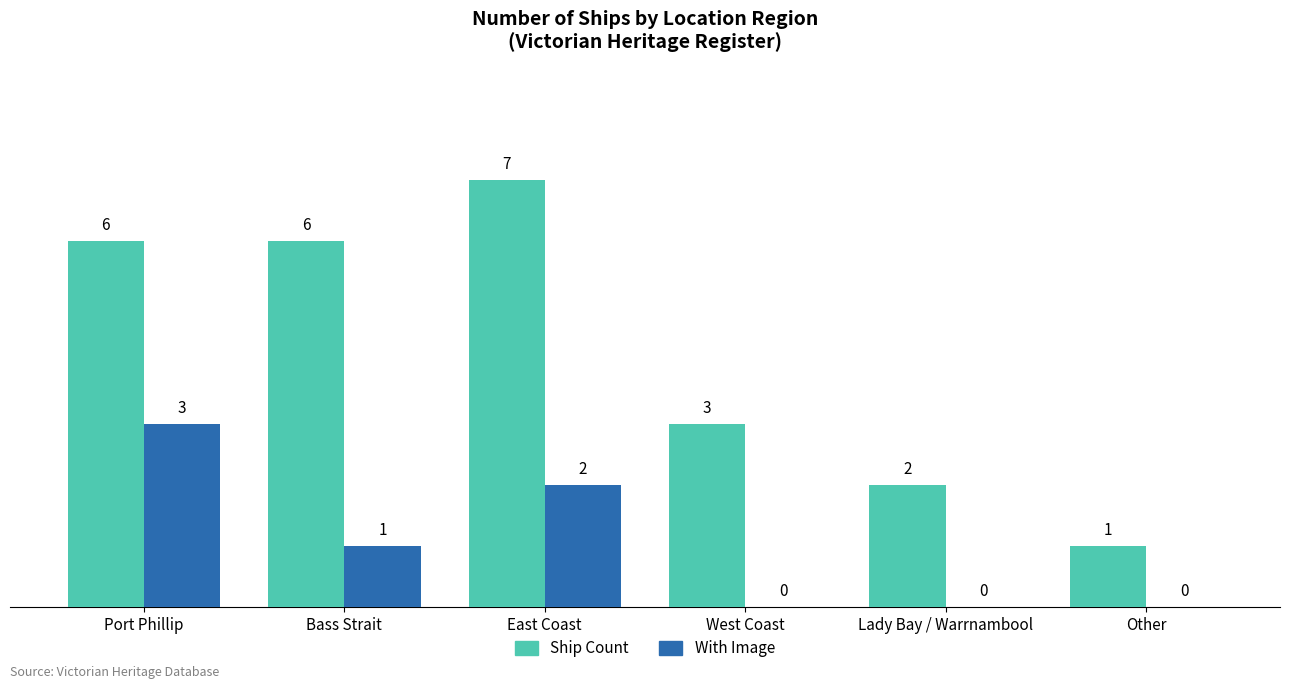

Count the number of categories in the chart.

6